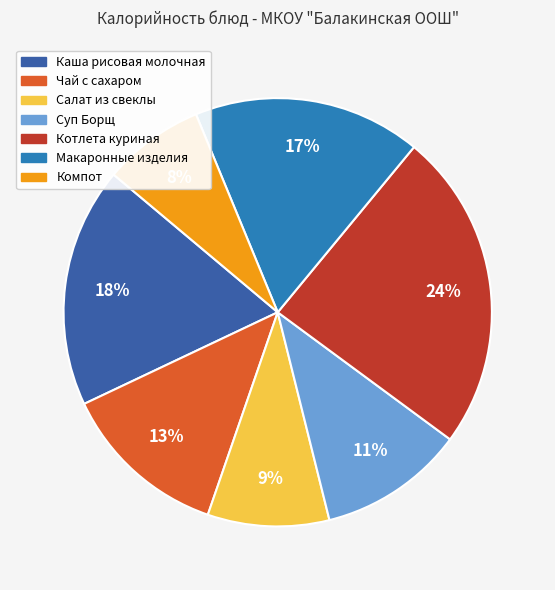

How many slices are in this pie chart?

7